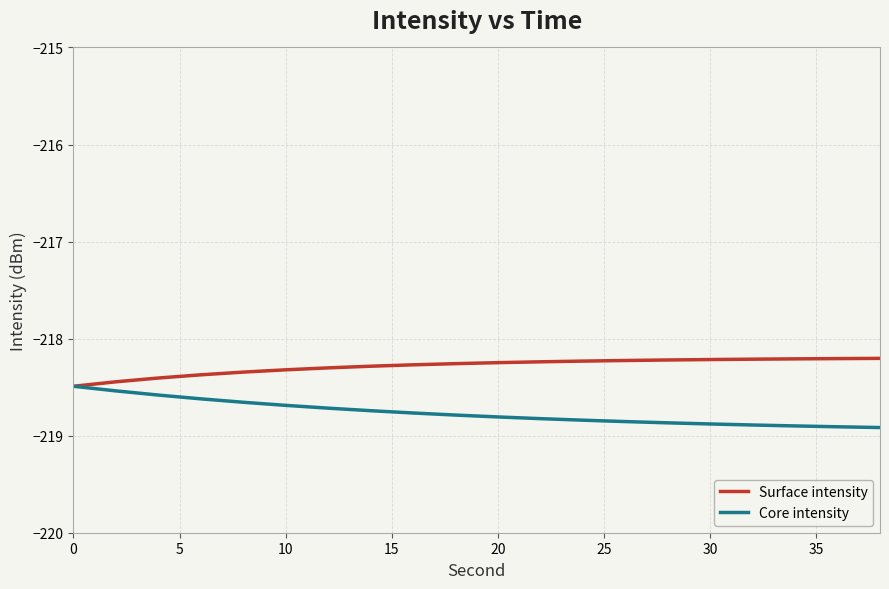

What is the minimum value for Core intensity?

-218.9